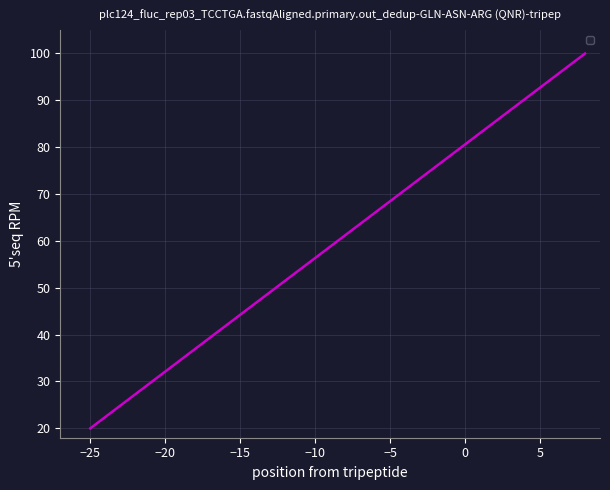

Is this an area chart (filled region under the line)?

No